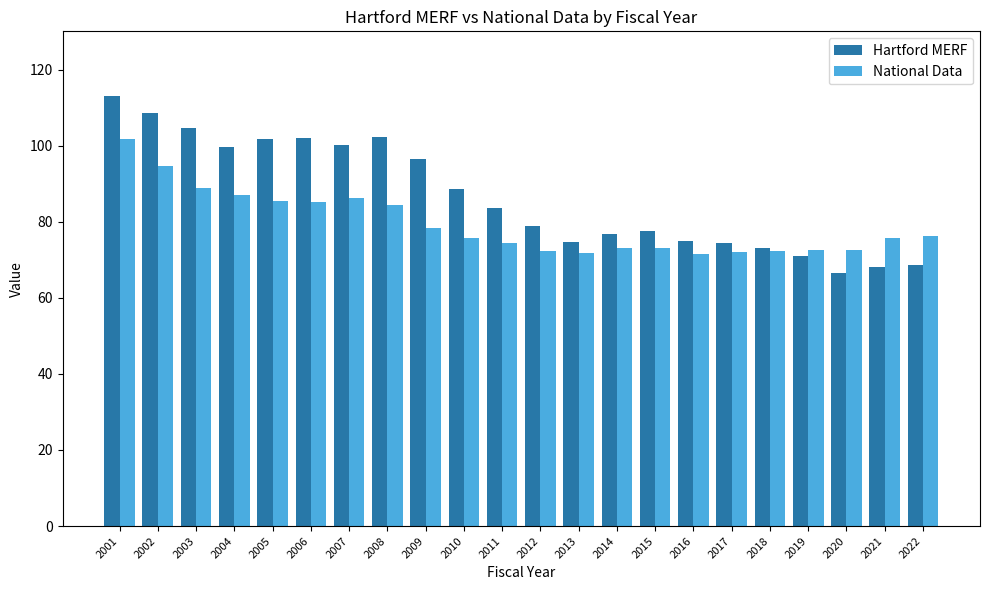

The value of Hartford MERF at 2004 is 99.6. True or false?

True